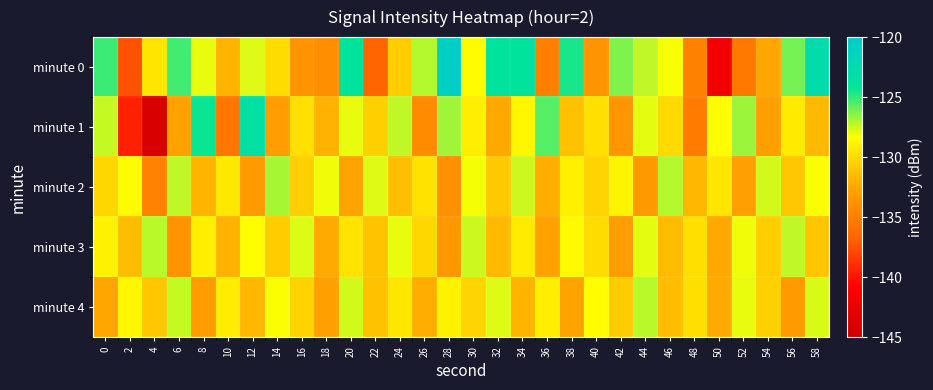

Reading right to left, list all the values displayed in this chart.

minute 0: 58=-122.6	56=-126.1	54=-132.4	52=-135.4	50=-141.8	48=-134.9	46=-128.2	44=-127.3	42=-126.3	40=-133.6	38=-124.6	36=-135.0	34=-123.8	32=-123.8	30=-128.5	28=-120.6	26=-127.1	24=-130.7	22=-136.7	20=-123.9	18=-133.9	16=-133.6	14=-129.9	12=-127.8	10=-131.7	8=-128.0	6=-125.3	4=-129.5	2=-137.4	0=-125.2
minute 1: 58=-131.6	56=-129.3	54=-132.9	52=-126.7	50=-128.4	48=-135.2	46=-130.1	44=-127.9	42=-133.5	40=-129.8	38=-131.2	36=-125.6	34=-128.7	32=-132.4	30=-129.1	28=-126.8	26=-134.2	24=-127.3	22=-130.5	20=-128.0	18=-131.8	16=-129.7	14=-133.1	12=-123.3	10=-135.6	8=-124.3	6=-132.7	4=-144.0	2=-139.5	0=-127.4
minute 2: 58=-128.3	56=-130.9	54=-127.6	52=-132.8	50=-129.5	48=-131.7	46=-127.1	44=-133.3	42=-128.8	40=-130.4	38=-129.0	36=-132.1	34=-127.5	32=-130.8	30=-128.2	28=-133.9	26=-129.7	24=-131.3	22=-127.8	20=-132.6	18=-128.1	16=-130.5	14=-126.9	12=-133.2	10=-129.4	8=-131.8	6=-127.3	4=-134.7	2=-128.5	0=-130.2
minute 3: 58=-131.0	56=-127.3	54=-130.6	52=-128.1	50=-132.4	48=-129.8	46=-131.5	44=-127.9	42=-133.1	40=-130.0	38=-128.6	36=-132.7	34=-129.3	32=-131.6	30=-127.5	28=-133.4	26=-130.2	24=-128.0	22=-131.1	20=-129.6	18=-132.3	16=-127.8	14=-130.7	12=-128.4	10=-131.9	8=-129.1	6=-133.6	4=-127.2	2=-131.4	0=-128.9
minute 4: 58=-127.7	56=-133.2	54=-130.5	52=-128.0	50=-132.3	48=-129.8	46=-131.4	44=-127.2	42=-130.7	40=-128.4	38=-132.6	36=-129.1	34=-131.8	32=-127.8	30=-130.3	28=-128.9	26=-132.1	24=-129.5	22=-131.2	20=-127.6	18=-132.8	16=-130.4	14=-128.3	12=-131.7	10=-129.2	8=-133.0	6=-127.4	4=-130.9	2=-128.7	0=-132.5